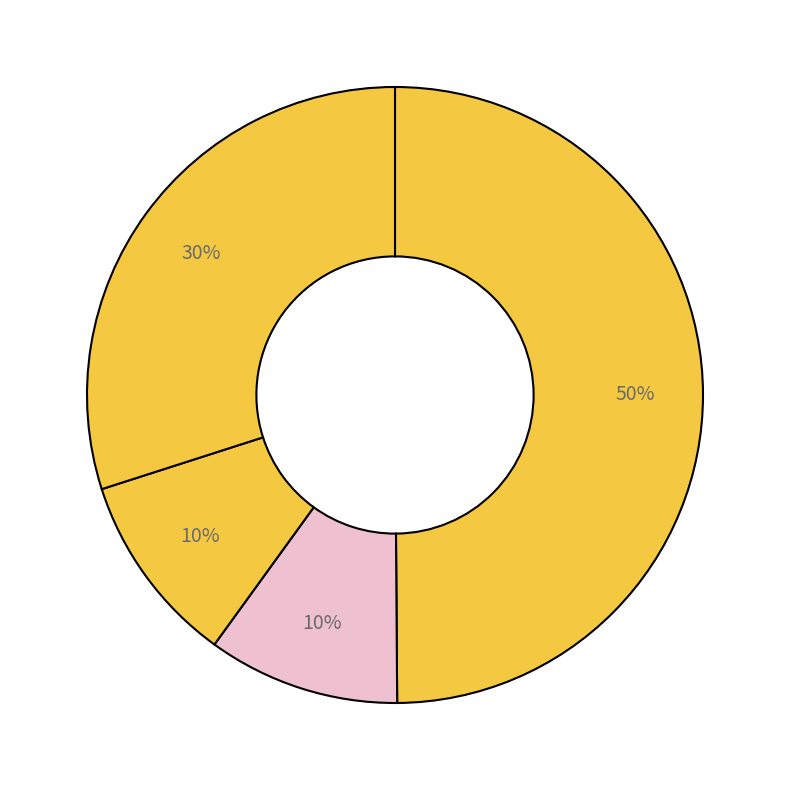

How many segments does this pie chart have?

4